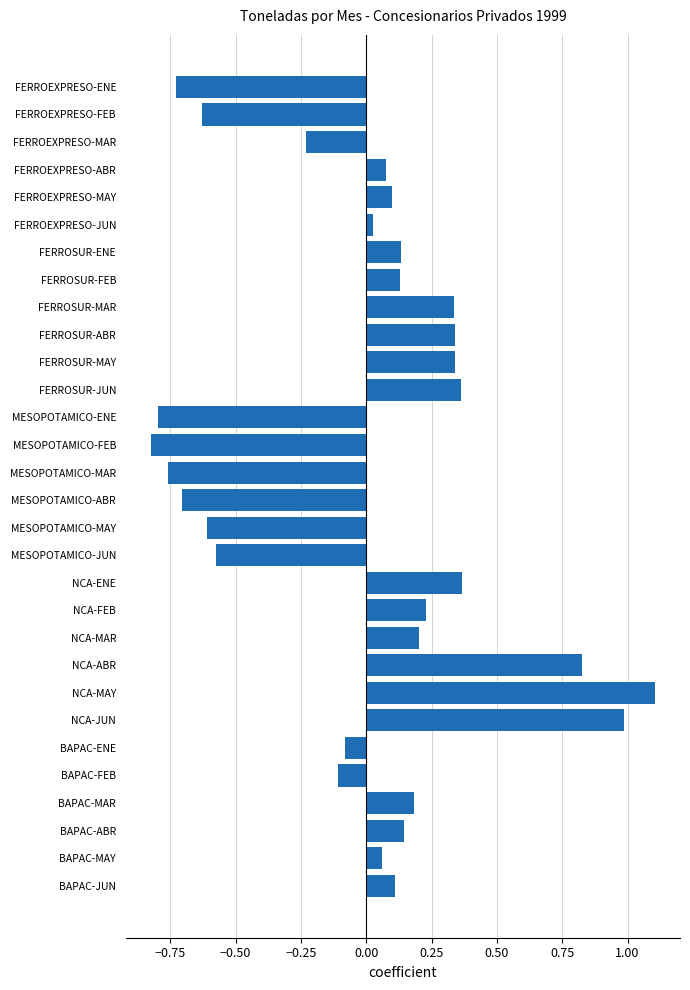

Which category has the highest value across all series?

NCA-MAY